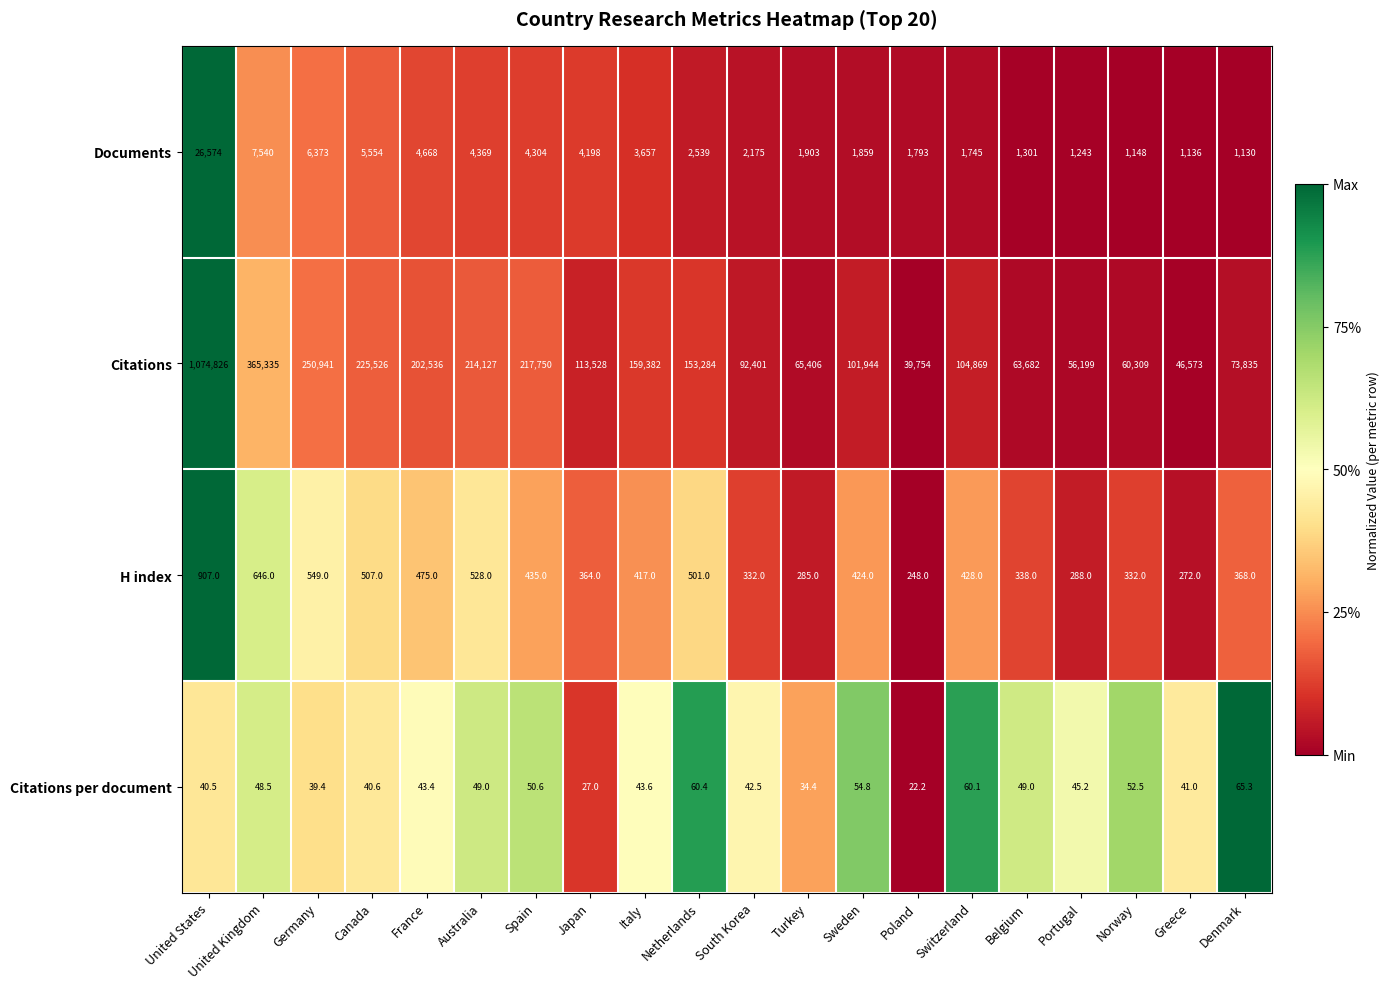

What is the sum of the H index values at Germany and South Korea?

881.0